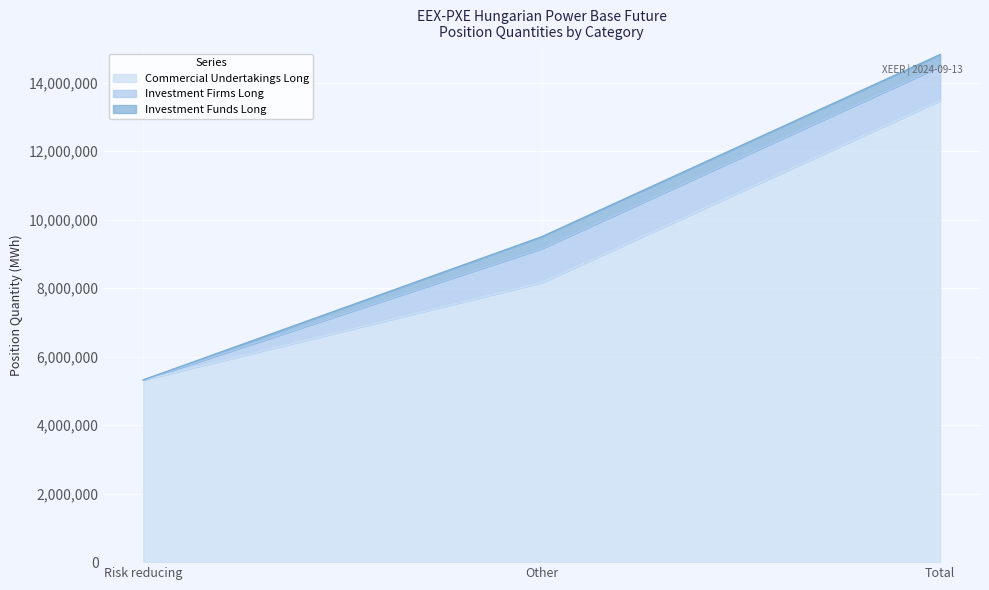

Reading left to right, what are all the values shown in this chart?

Commercial Undertakings Long: 5316404	8159246	13475650
Investment Firms Long: 3600	992226	995826
Investment Funds Long: 0	347122	347122